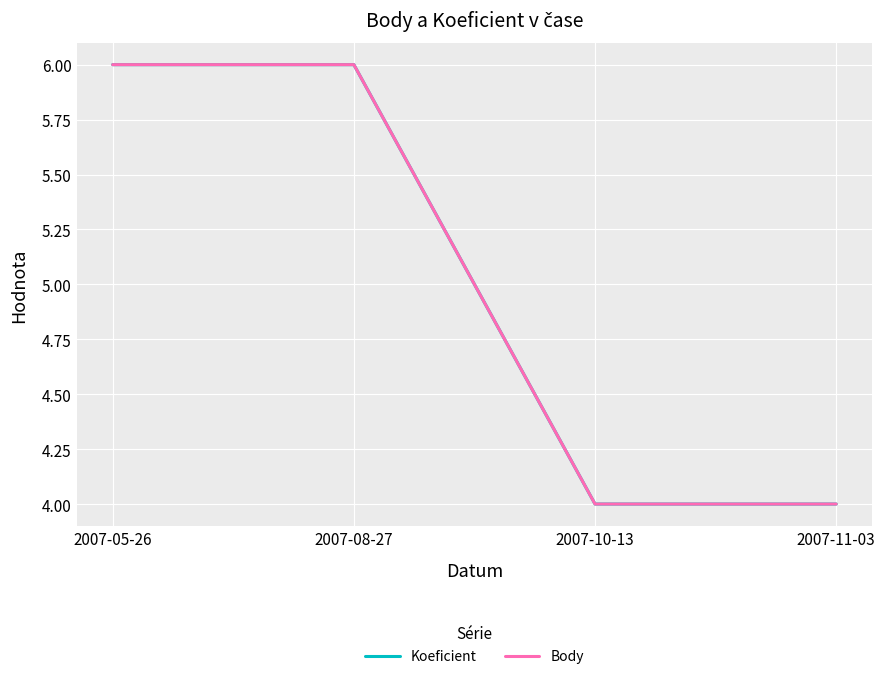

What is the total value across all series at 2007-05-26?

12